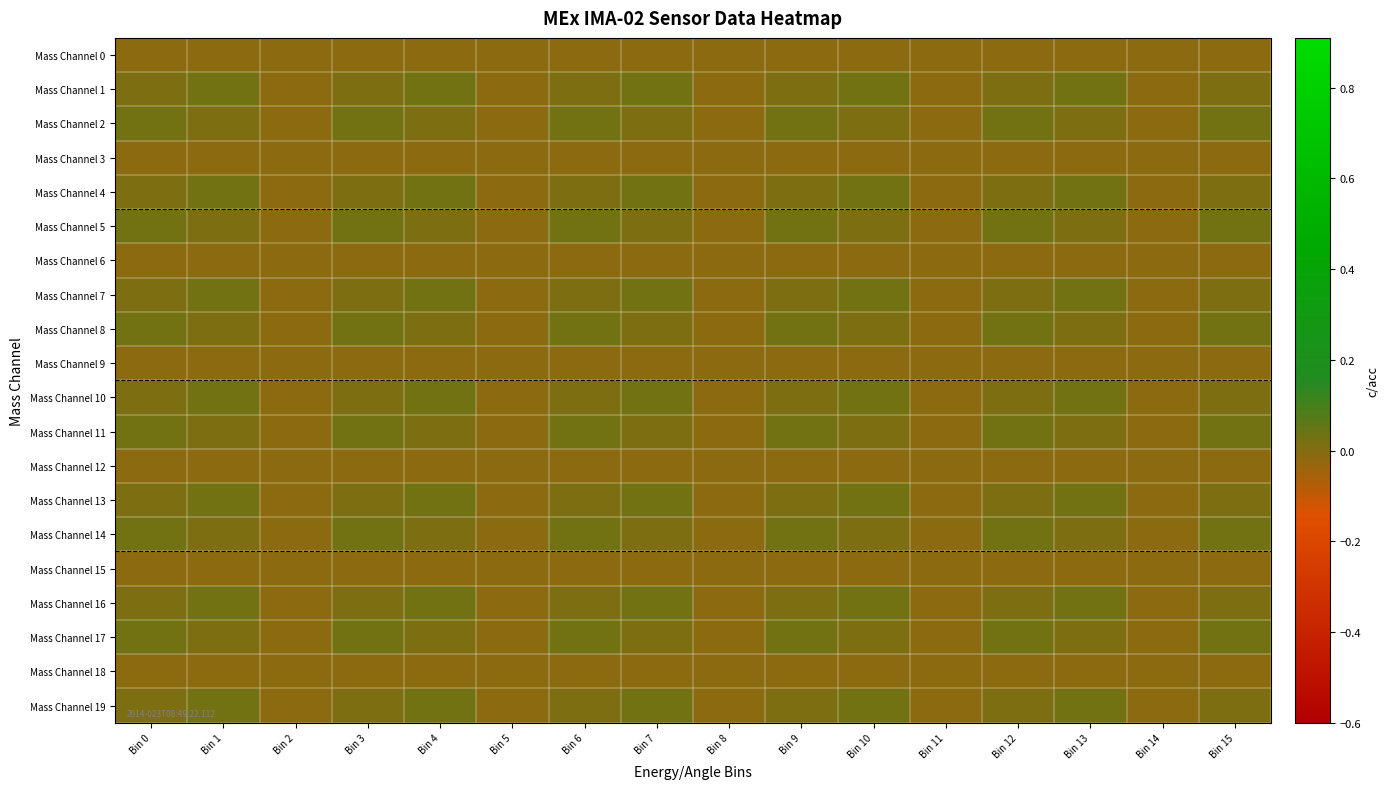

Reading right to left, what are all the values shown in this chart?

Mass Channel 0: Bin 15=-0.0	Bin 14=-0.0	Bin 13=-0.0	Bin 12=-0.0	Bin 11=-0.0	Bin 10=-0.0	Bin 9=-0.0	Bin 8=-0.0	Bin 7=-0.0	Bin 6=-0.0	Bin 5=-0.0	Bin 4=-0.0	Bin 3=-0.0	Bin 2=-0.0	Bin 1=-0.0	Bin 0=-0.0
Mass Channel 1: Bin 15=0.0	Bin 14=-0.0	Bin 13=0.0	Bin 12=0.0	Bin 11=-0.0	Bin 10=0.0	Bin 9=0.0	Bin 8=-0.0	Bin 7=0.0	Bin 6=0.0	Bin 5=-0.0	Bin 4=0.0	Bin 3=0.0	Bin 2=-0.0	Bin 1=0.0	Bin 0=0.0
Mass Channel 2: Bin 15=0.0	Bin 14=-0.0	Bin 13=0.0	Bin 12=0.0	Bin 11=-0.0	Bin 10=0.0	Bin 9=0.0	Bin 8=-0.0	Bin 7=0.0	Bin 6=0.0	Bin 5=-0.0	Bin 4=0.0	Bin 3=0.0	Bin 2=-0.0	Bin 1=0.0	Bin 0=0.0
Mass Channel 3: Bin 15=-0.0	Bin 14=-0.0	Bin 13=-0.0	Bin 12=-0.0	Bin 11=-0.0	Bin 10=-0.0	Bin 9=-0.0	Bin 8=-0.0	Bin 7=-0.0	Bin 6=-0.0	Bin 5=-0.0	Bin 4=-0.0	Bin 3=-0.0	Bin 2=-0.0	Bin 1=-0.0	Bin 0=-0.0
Mass Channel 4: Bin 15=0.0	Bin 14=-0.0	Bin 13=0.0	Bin 12=0.0	Bin 11=-0.0	Bin 10=0.0	Bin 9=0.0	Bin 8=-0.0	Bin 7=0.0	Bin 6=0.0	Bin 5=-0.0	Bin 4=0.0	Bin 3=0.0	Bin 2=-0.0	Bin 1=0.0	Bin 0=0.0
Mass Channel 5: Bin 15=0.0	Bin 14=-0.0	Bin 13=0.0	Bin 12=0.0	Bin 11=-0.0	Bin 10=0.0	Bin 9=0.0	Bin 8=-0.0	Bin 7=0.0	Bin 6=0.0	Bin 5=-0.0	Bin 4=0.0	Bin 3=0.0	Bin 2=-0.0	Bin 1=0.0	Bin 0=0.0
Mass Channel 6: Bin 15=-0.0	Bin 14=-0.0	Bin 13=-0.0	Bin 12=-0.0	Bin 11=-0.0	Bin 10=-0.0	Bin 9=-0.0	Bin 8=-0.0	Bin 7=-0.0	Bin 6=-0.0	Bin 5=-0.0	Bin 4=-0.0	Bin 3=-0.0	Bin 2=-0.0	Bin 1=-0.0	Bin 0=-0.0
Mass Channel 7: Bin 15=0.0	Bin 14=-0.0	Bin 13=0.0	Bin 12=0.0	Bin 11=-0.0	Bin 10=0.0	Bin 9=0.0	Bin 8=-0.0	Bin 7=0.0	Bin 6=0.0	Bin 5=-0.0	Bin 4=0.0	Bin 3=0.0	Bin 2=-0.0	Bin 1=0.0	Bin 0=0.0
Mass Channel 8: Bin 15=0.0	Bin 14=-0.0	Bin 13=0.0	Bin 12=0.0	Bin 11=-0.0	Bin 10=0.0	Bin 9=0.0	Bin 8=-0.0	Bin 7=0.0	Bin 6=0.0	Bin 5=-0.0	Bin 4=0.0	Bin 3=0.0	Bin 2=-0.0	Bin 1=0.0	Bin 0=0.0
Mass Channel 9: Bin 15=-0.0	Bin 14=-0.0	Bin 13=-0.0	Bin 12=-0.0	Bin 11=-0.0	Bin 10=-0.0	Bin 9=-0.0	Bin 8=-0.0	Bin 7=-0.0	Bin 6=-0.0	Bin 5=-0.0	Bin 4=-0.0	Bin 3=-0.0	Bin 2=-0.0	Bin 1=-0.0	Bin 0=-0.0
Mass Channel 10: Bin 15=0.0	Bin 14=-0.0	Bin 13=0.0	Bin 12=0.0	Bin 11=-0.0	Bin 10=0.0	Bin 9=0.0	Bin 8=-0.0	Bin 7=0.0	Bin 6=0.0	Bin 5=-0.0	Bin 4=0.0	Bin 3=0.0	Bin 2=-0.0	Bin 1=0.0	Bin 0=0.0
Mass Channel 11: Bin 15=0.0	Bin 14=-0.0	Bin 13=0.0	Bin 12=0.0	Bin 11=-0.0	Bin 10=0.0	Bin 9=0.0	Bin 8=-0.0	Bin 7=0.0	Bin 6=0.0	Bin 5=-0.0	Bin 4=0.0	Bin 3=0.0	Bin 2=-0.0	Bin 1=0.0	Bin 0=0.0
Mass Channel 12: Bin 15=-0.0	Bin 14=-0.0	Bin 13=-0.0	Bin 12=-0.0	Bin 11=-0.0	Bin 10=-0.0	Bin 9=-0.0	Bin 8=-0.0	Bin 7=-0.0	Bin 6=-0.0	Bin 5=-0.0	Bin 4=-0.0	Bin 3=-0.0	Bin 2=-0.0	Bin 1=-0.0	Bin 0=-0.0
Mass Channel 13: Bin 15=0.0	Bin 14=-0.0	Bin 13=0.0	Bin 12=0.0	Bin 11=-0.0	Bin 10=0.0	Bin 9=0.0	Bin 8=-0.0	Bin 7=0.0	Bin 6=0.0	Bin 5=-0.0	Bin 4=0.0	Bin 3=0.0	Bin 2=-0.0	Bin 1=0.0	Bin 0=0.0
Mass Channel 14: Bin 15=0.0	Bin 14=-0.0	Bin 13=0.0	Bin 12=0.0	Bin 11=-0.0	Bin 10=0.0	Bin 9=0.0	Bin 8=-0.0	Bin 7=0.0	Bin 6=0.0	Bin 5=-0.0	Bin 4=0.0	Bin 3=0.0	Bin 2=-0.0	Bin 1=0.0	Bin 0=0.0
Mass Channel 15: Bin 15=-0.0	Bin 14=-0.0	Bin 13=-0.0	Bin 12=-0.0	Bin 11=-0.0	Bin 10=-0.0	Bin 9=-0.0	Bin 8=-0.0	Bin 7=-0.0	Bin 6=-0.0	Bin 5=-0.0	Bin 4=-0.0	Bin 3=-0.0	Bin 2=-0.0	Bin 1=-0.0	Bin 0=-0.0
Mass Channel 16: Bin 15=0.0	Bin 14=-0.0	Bin 13=0.0	Bin 12=0.0	Bin 11=-0.0	Bin 10=0.0	Bin 9=0.0	Bin 8=-0.0	Bin 7=0.0	Bin 6=0.0	Bin 5=-0.0	Bin 4=0.0	Bin 3=0.0	Bin 2=-0.0	Bin 1=0.0	Bin 0=0.0
Mass Channel 17: Bin 15=0.0	Bin 14=-0.0	Bin 13=0.0	Bin 12=0.0	Bin 11=-0.0	Bin 10=0.0	Bin 9=0.0	Bin 8=-0.0	Bin 7=0.0	Bin 6=0.0	Bin 5=-0.0	Bin 4=0.0	Bin 3=0.0	Bin 2=-0.0	Bin 1=0.0	Bin 0=0.0
Mass Channel 18: Bin 15=-0.0	Bin 14=-0.0	Bin 13=-0.0	Bin 12=-0.0	Bin 11=-0.0	Bin 10=-0.0	Bin 9=-0.0	Bin 8=-0.0	Bin 7=-0.0	Bin 6=-0.0	Bin 5=-0.0	Bin 4=-0.0	Bin 3=-0.0	Bin 2=-0.0	Bin 1=-0.0	Bin 0=-0.0
Mass Channel 19: Bin 15=0.0	Bin 14=-0.0	Bin 13=0.0	Bin 12=0.0	Bin 11=-0.0	Bin 10=0.0	Bin 9=0.0	Bin 8=-0.0	Bin 7=0.0	Bin 6=0.0	Bin 5=-0.0	Bin 4=0.0	Bin 3=0.0	Bin 2=-0.0	Bin 1=0.0	Bin 0=0.0